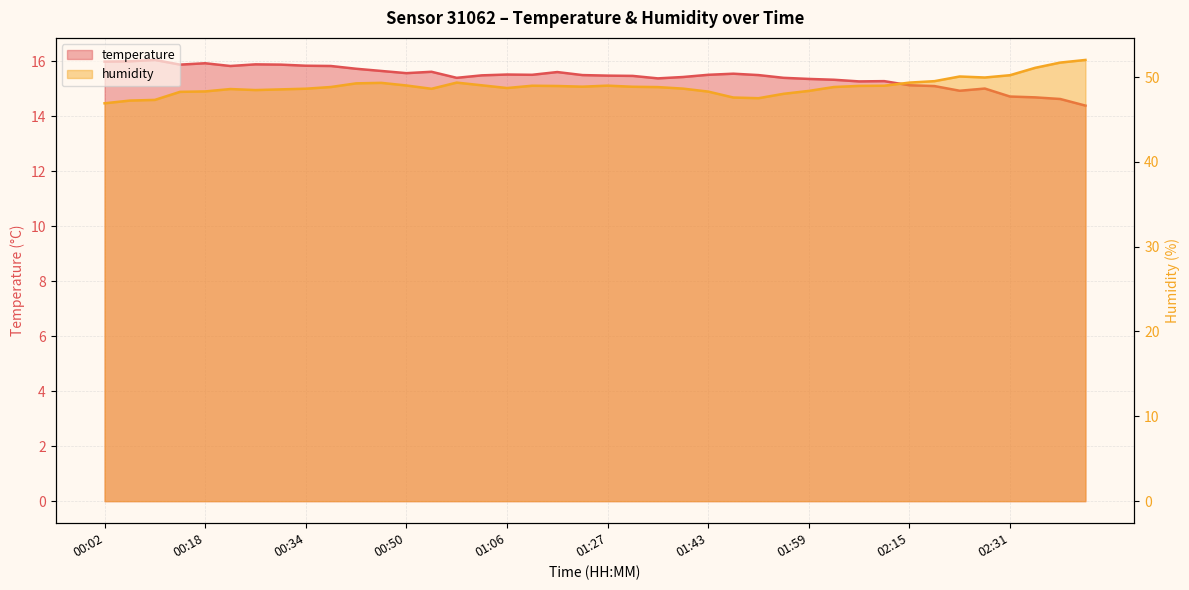

Rank the series by their maximum value, from highest to lowest.

humidity, temperature